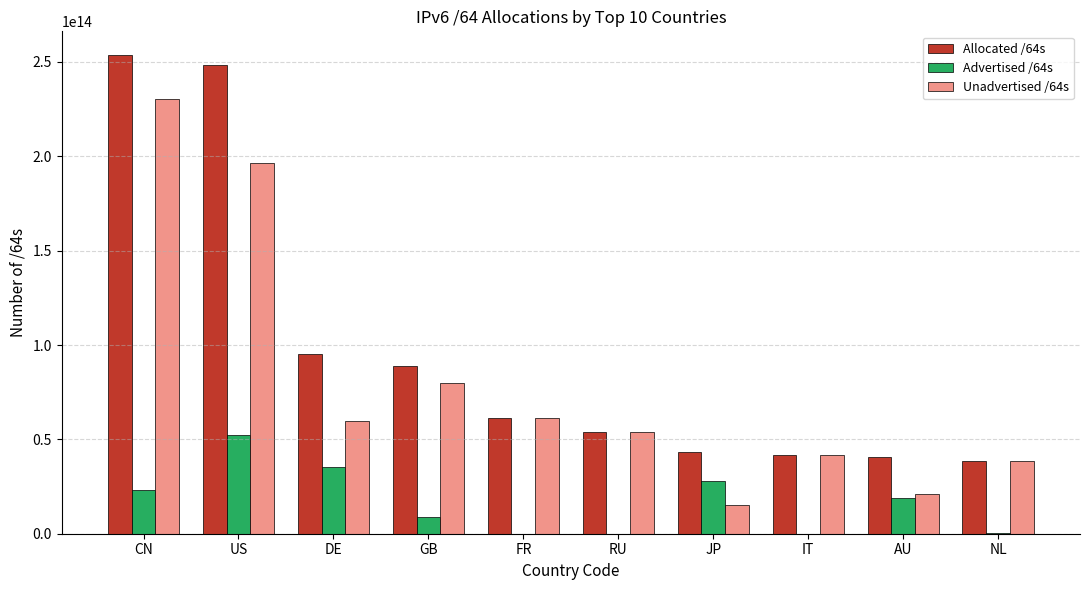

Which series has the largest total across all categories?

Allocated /64s